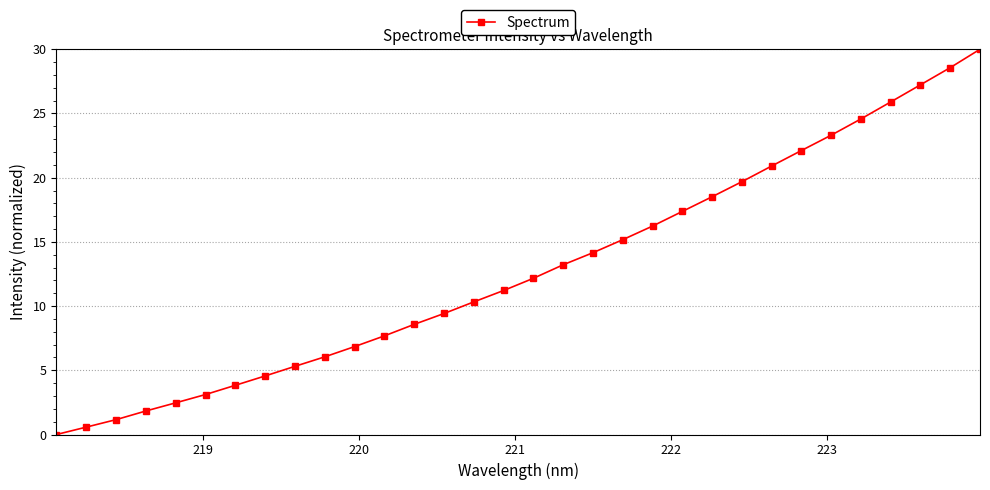

Does the chart display data point markers on the line(s)?

Yes